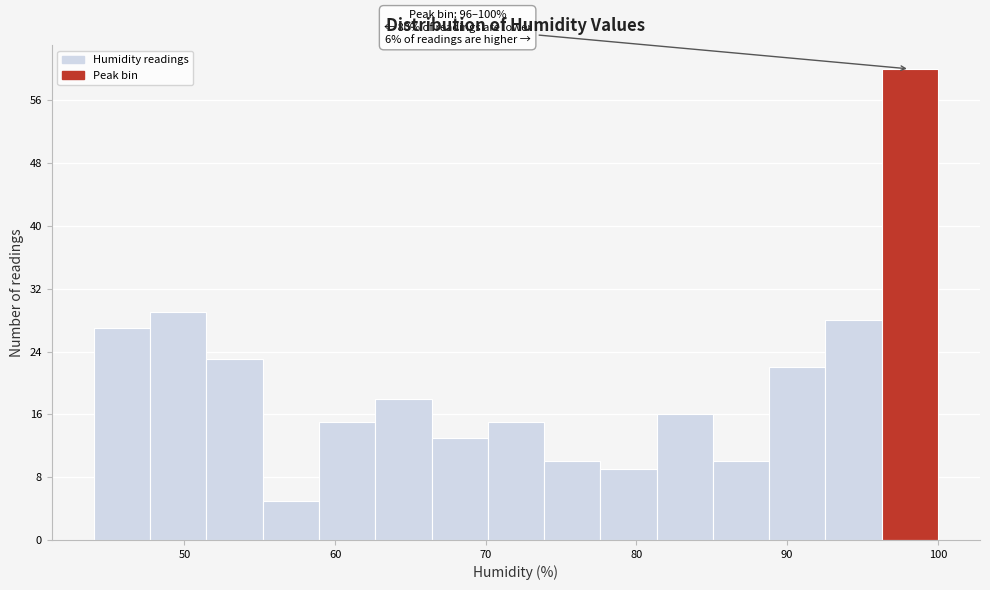

Around what value on the x-axis is the tallest bar? Give the approximate position of its centre, as read against the axis.

98